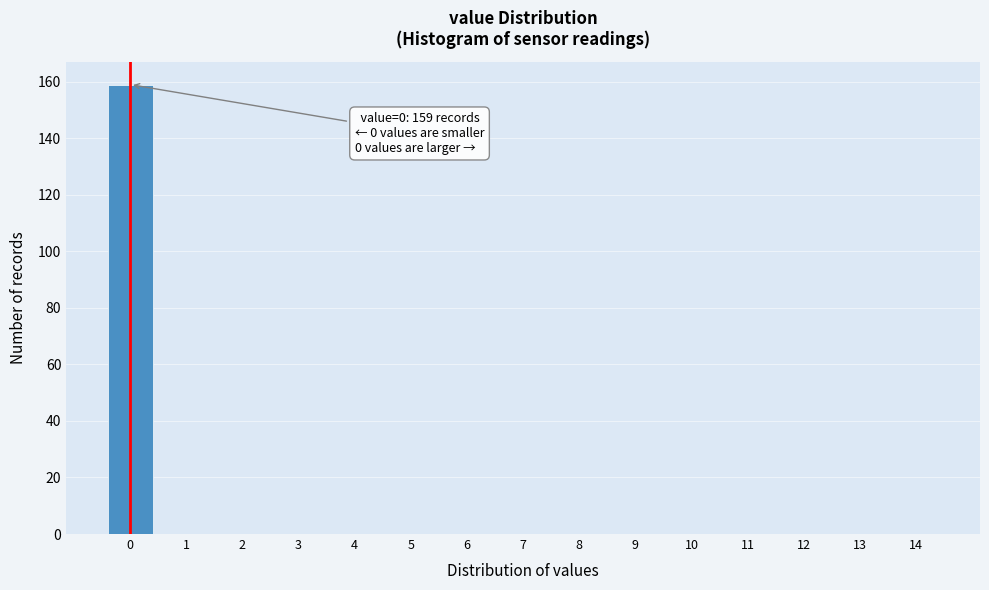

Over which range of the x-axis is the bar tallest?

-0.5 to 0.5